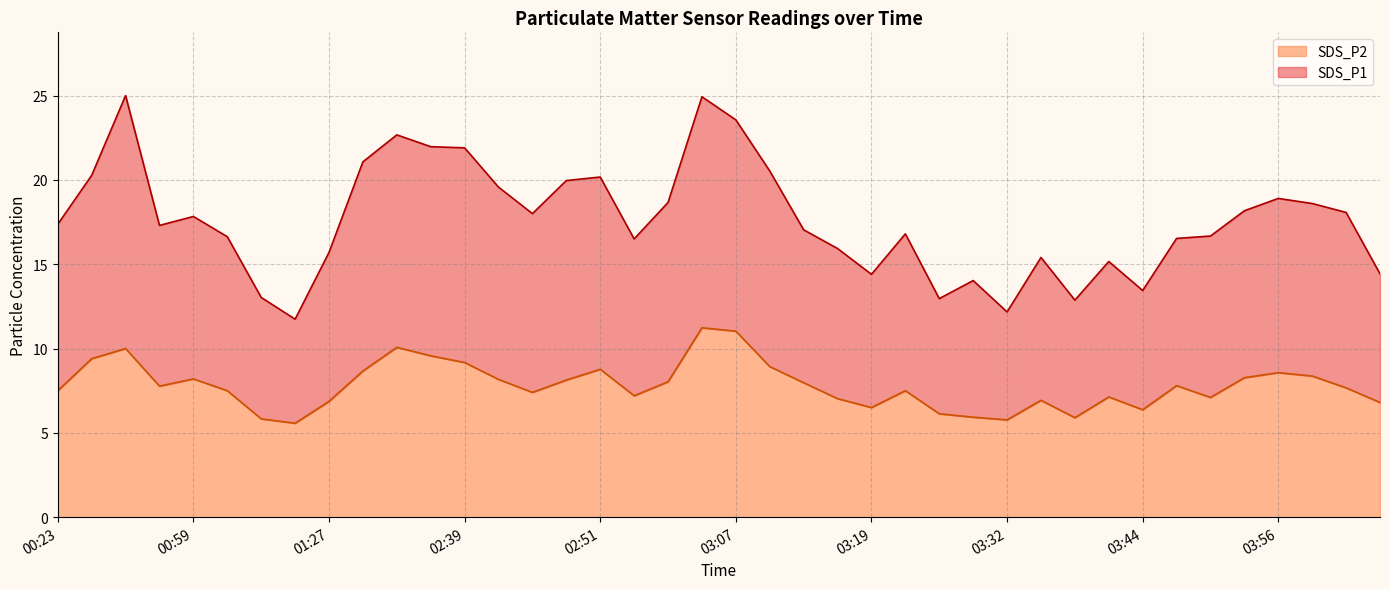

At which category is the sum across all series the highest?

03:04